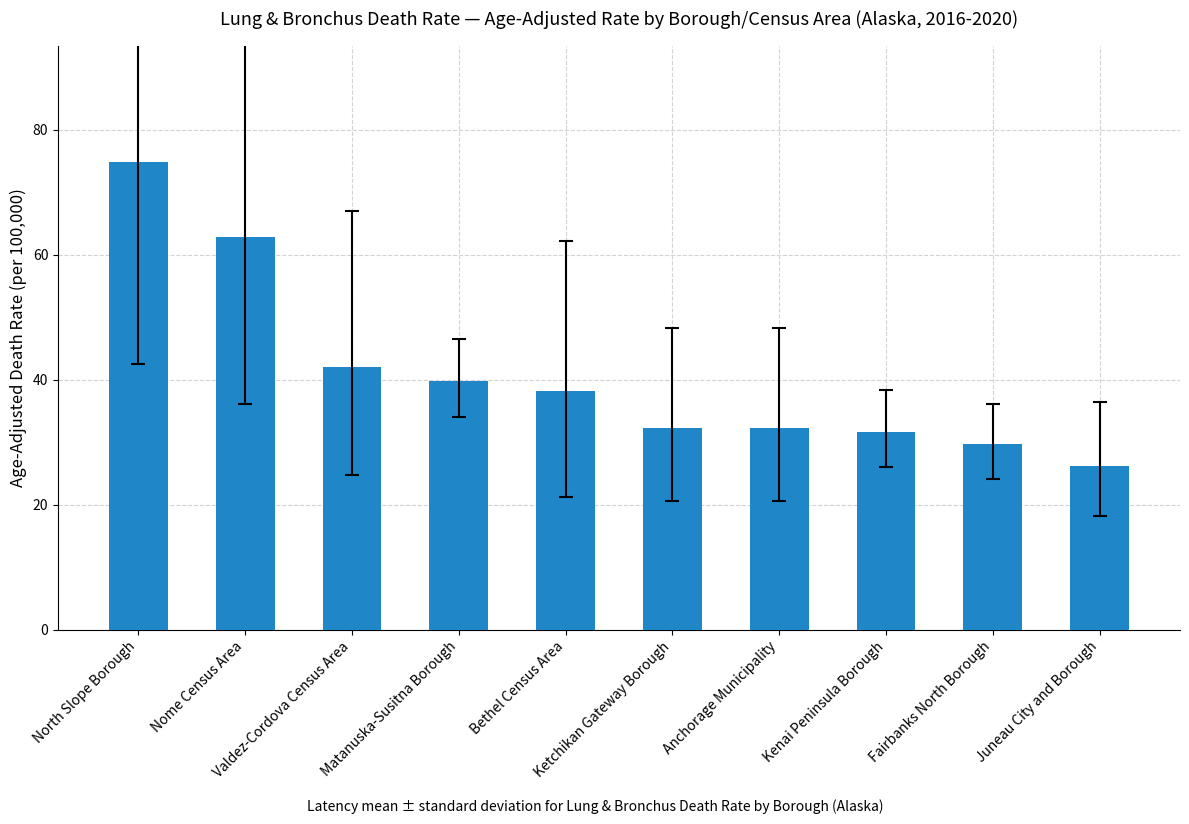

Are the bars horizontal?

No